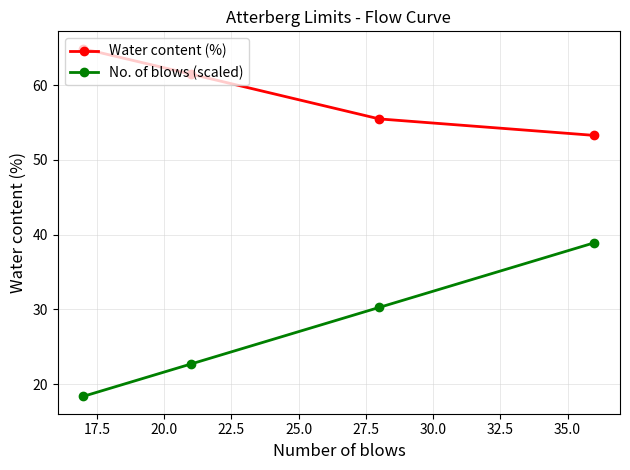

What is the value of the Water content (%) point at the 1st from the left?

64.9